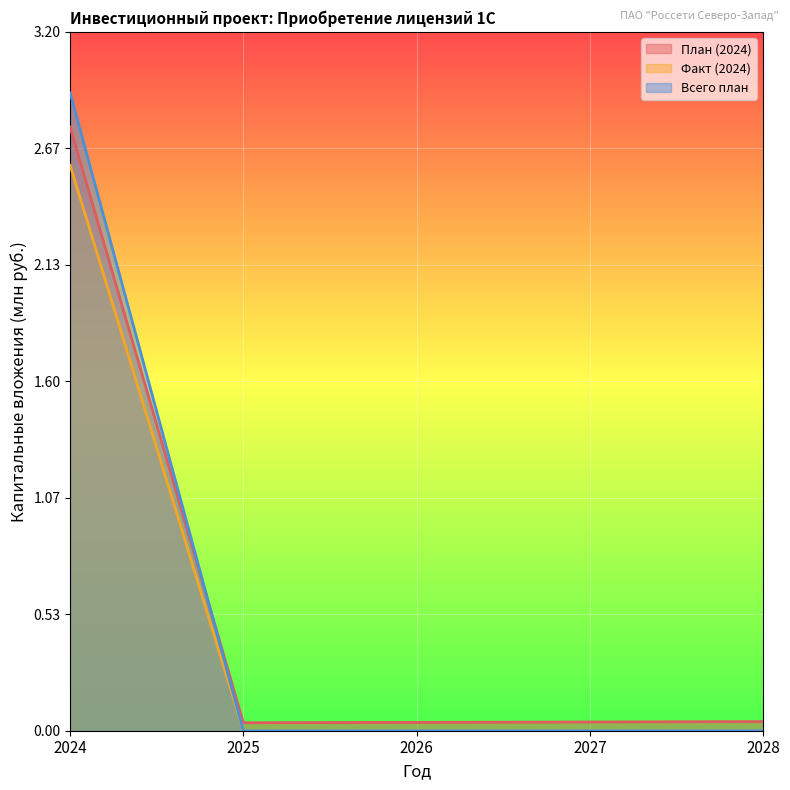

What is the greatest value displayed?

2.9